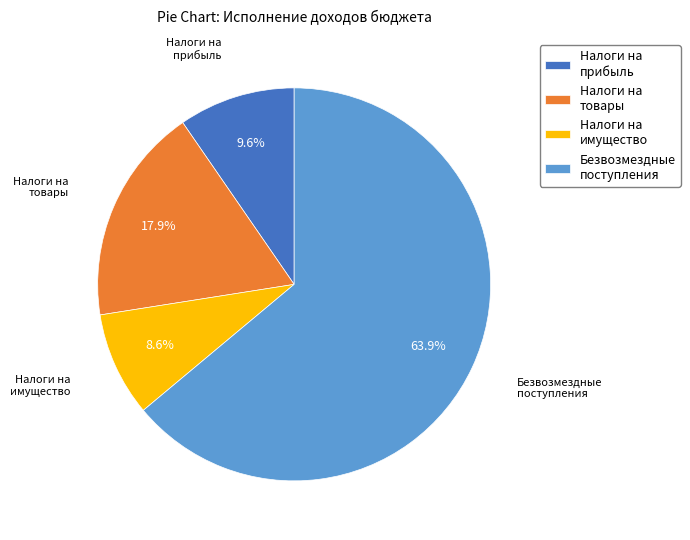

Rank the categories by value from highest to lowest.

Безвозмездные поступления, Налоги на товары, Налоги на прибыль, Налоги на имущество